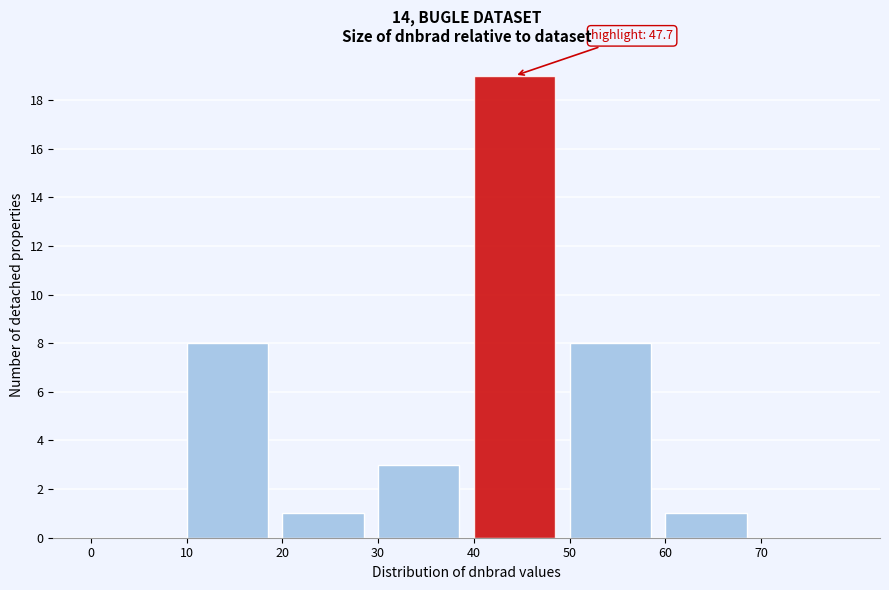

Which range on the x-axis has the tallest bar?

40 to 50